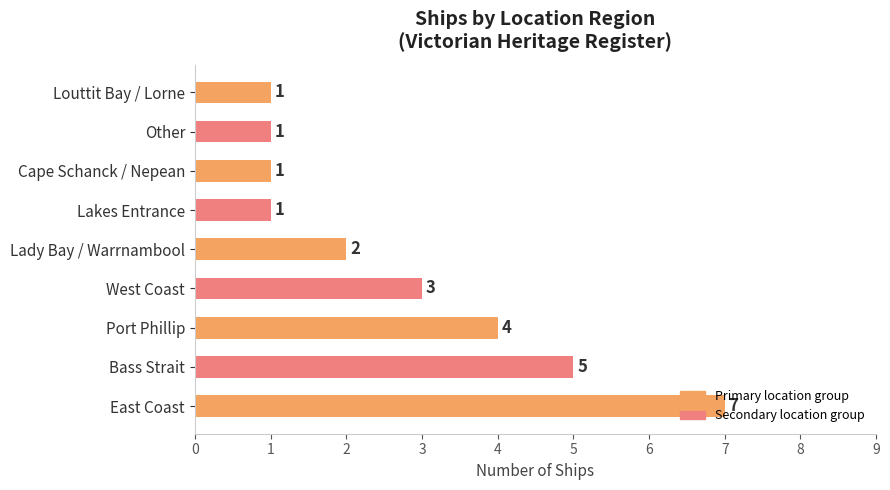

How many bars are there in total?

9